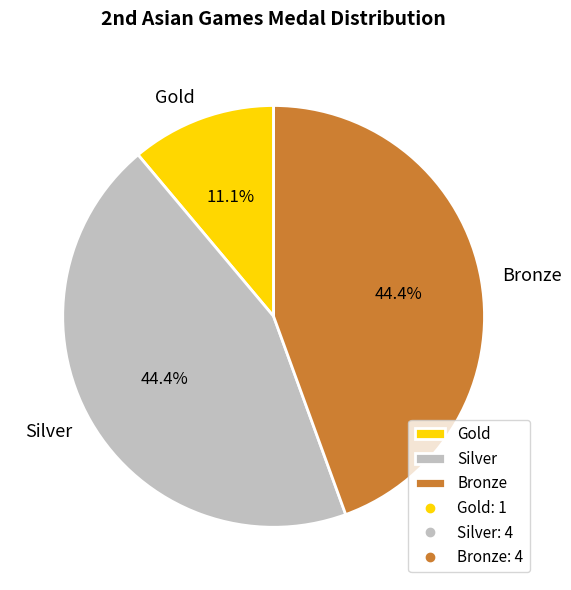

Is the sum of Bronze and Gold greater than half?

Yes